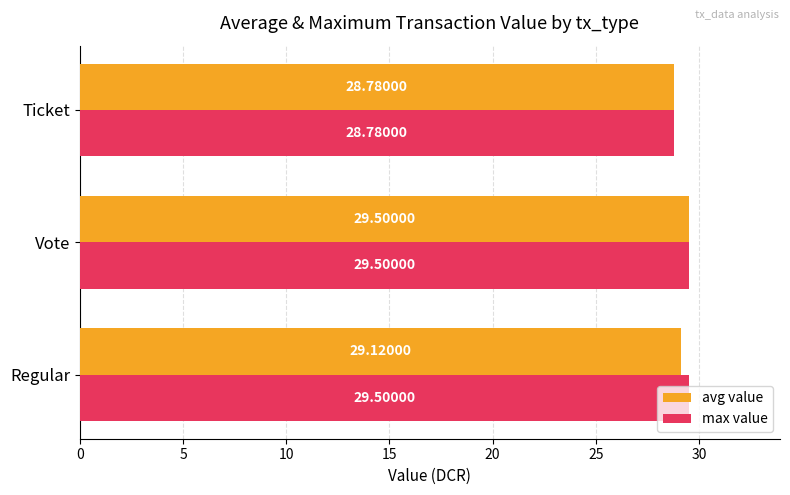

How many data points in avg value are above 29?

2